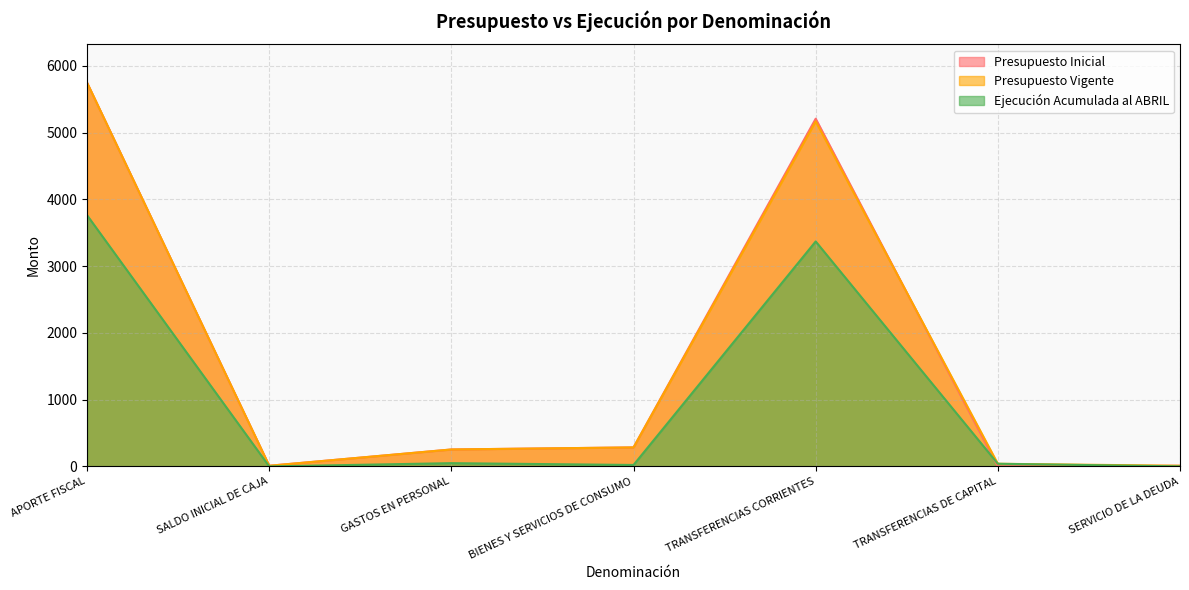

How many intersections are there between Ejecución Acumulada al ABRIL and Presupuesto Inicial?

2